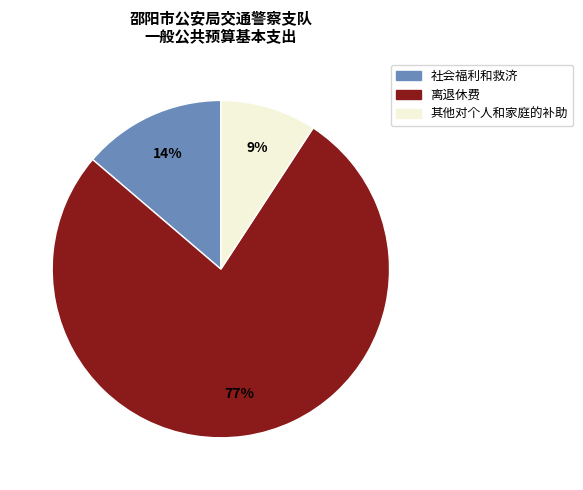

True or false: 其他对个人和家庭的补助 accounts for 20% of the total.

False